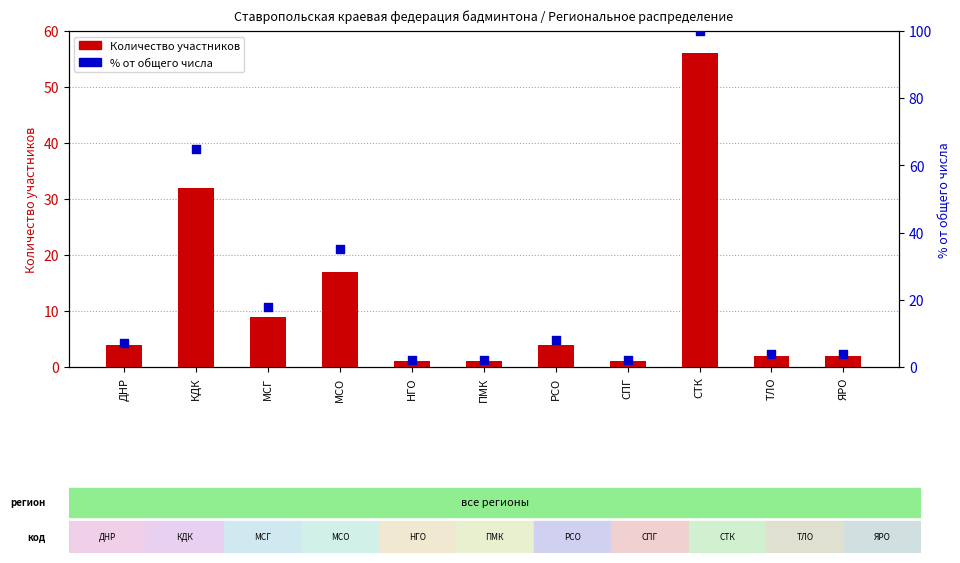

Which series contains the lowest Y value?

Количество участников